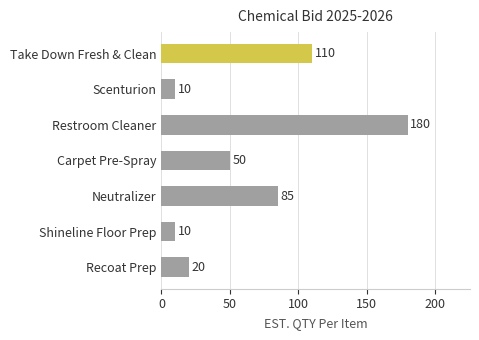

Is it true that the value at Restroom Cleaner is 180?

True